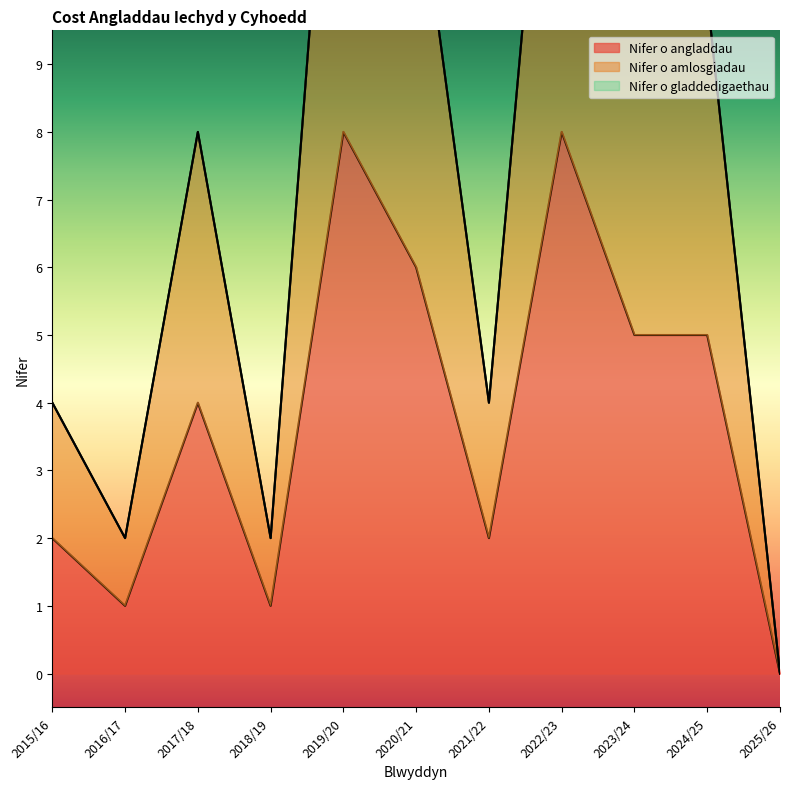

What is the total value across all series at 2021/22?

6